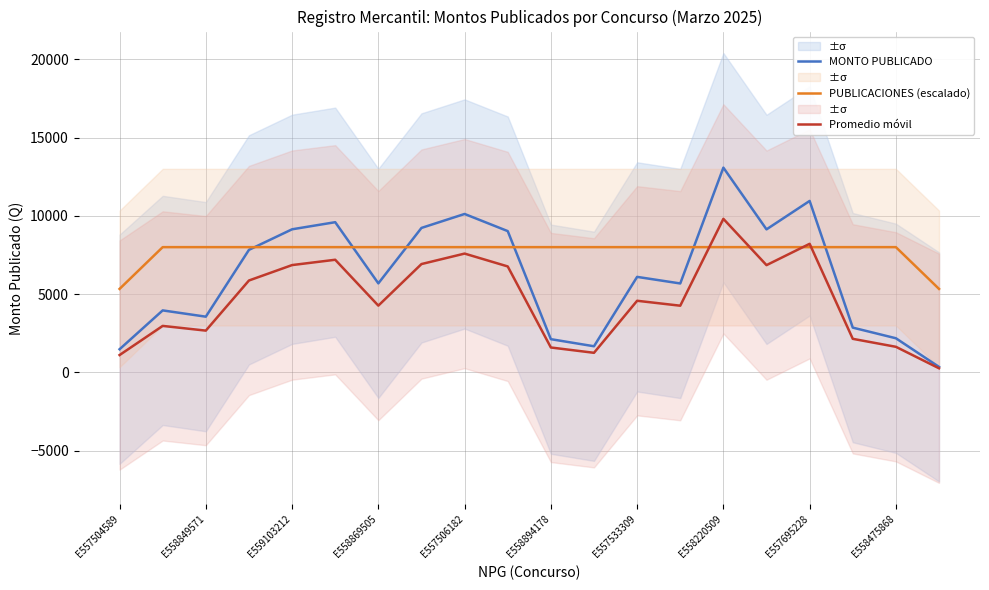

True or false: Promedio móvil and MONTO PUBLICADO intersect in this chart.

False